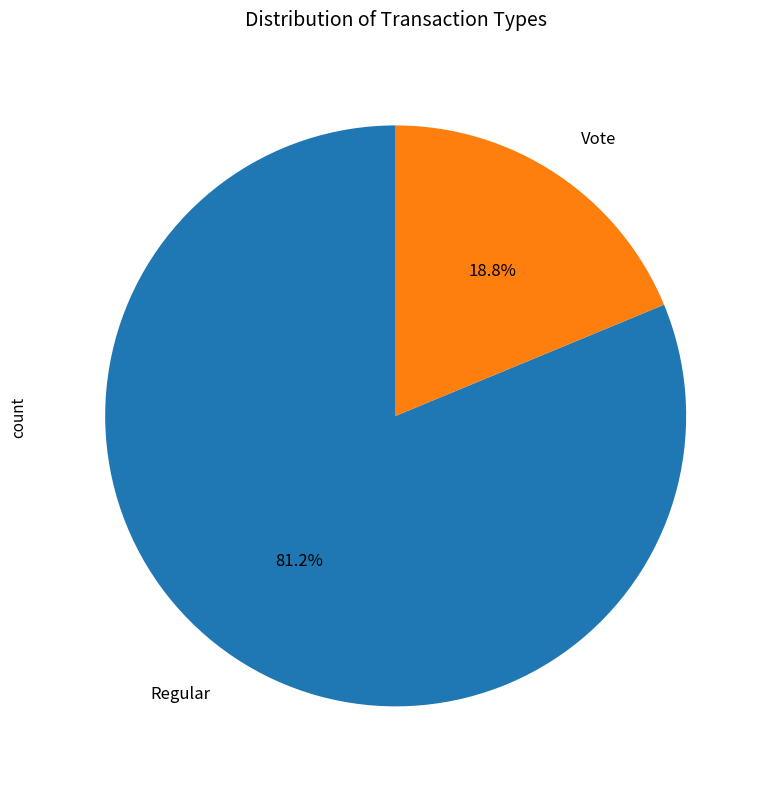

Which slice is the largest?

Regular